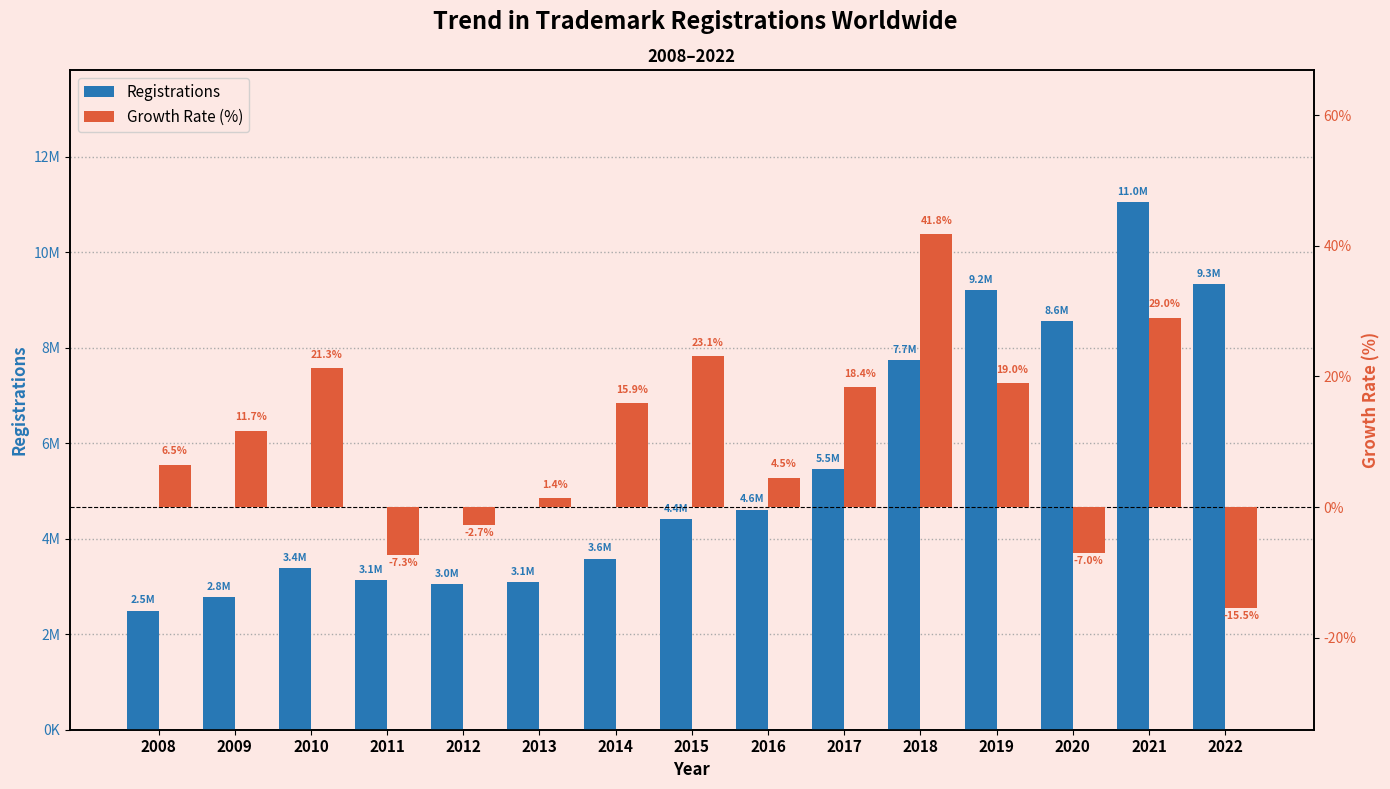

What is the maximum value shown in the chart?

11049800.0